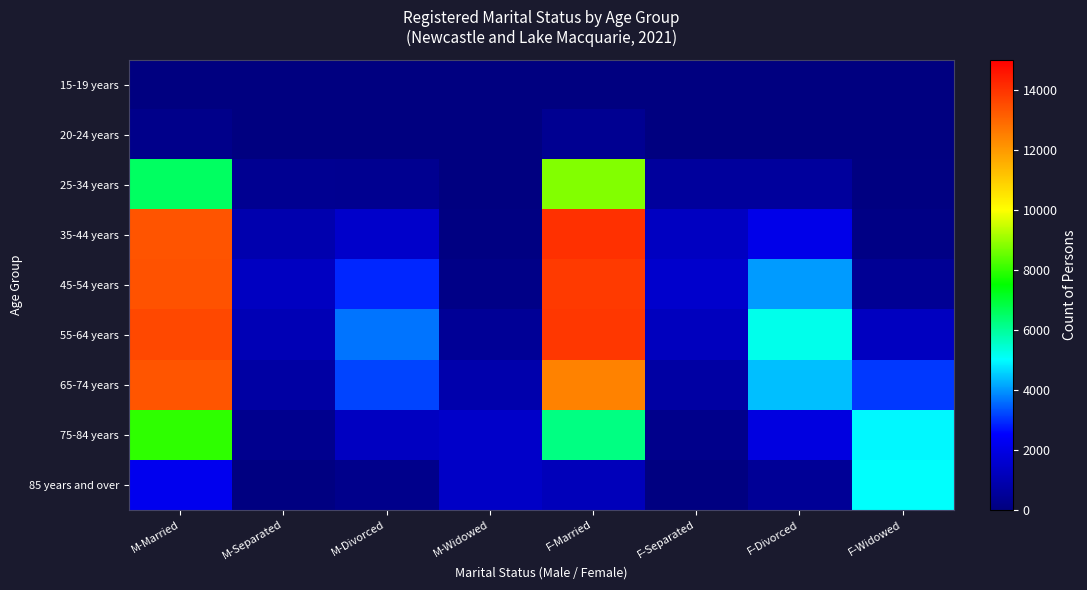

Which category has the lowest value across all series?

M-Separated